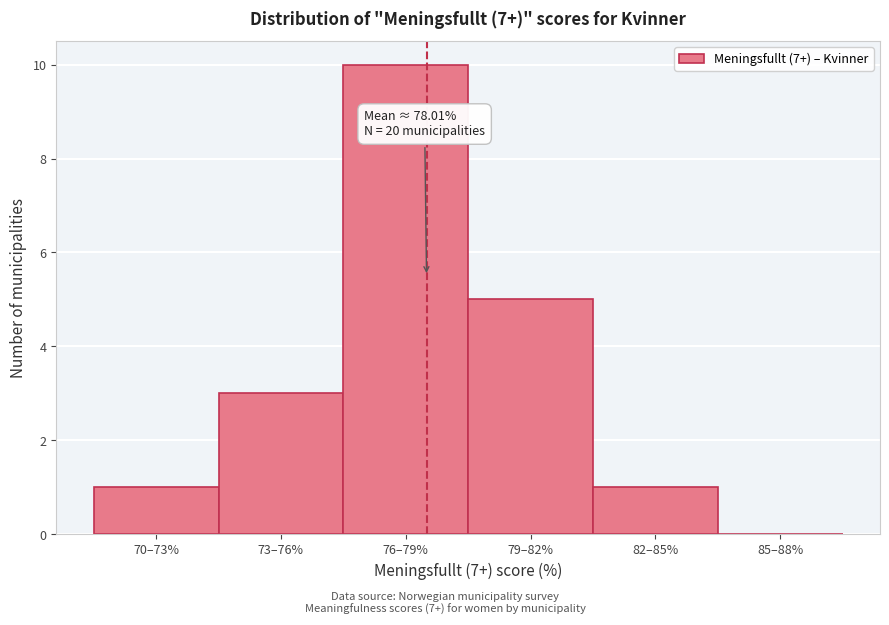

Reading left to right, what are all the values shown in this chart?

70–73%=1	73–76%=3	76–79%=10	79–82%=5	82–85%=1	85–88%=0